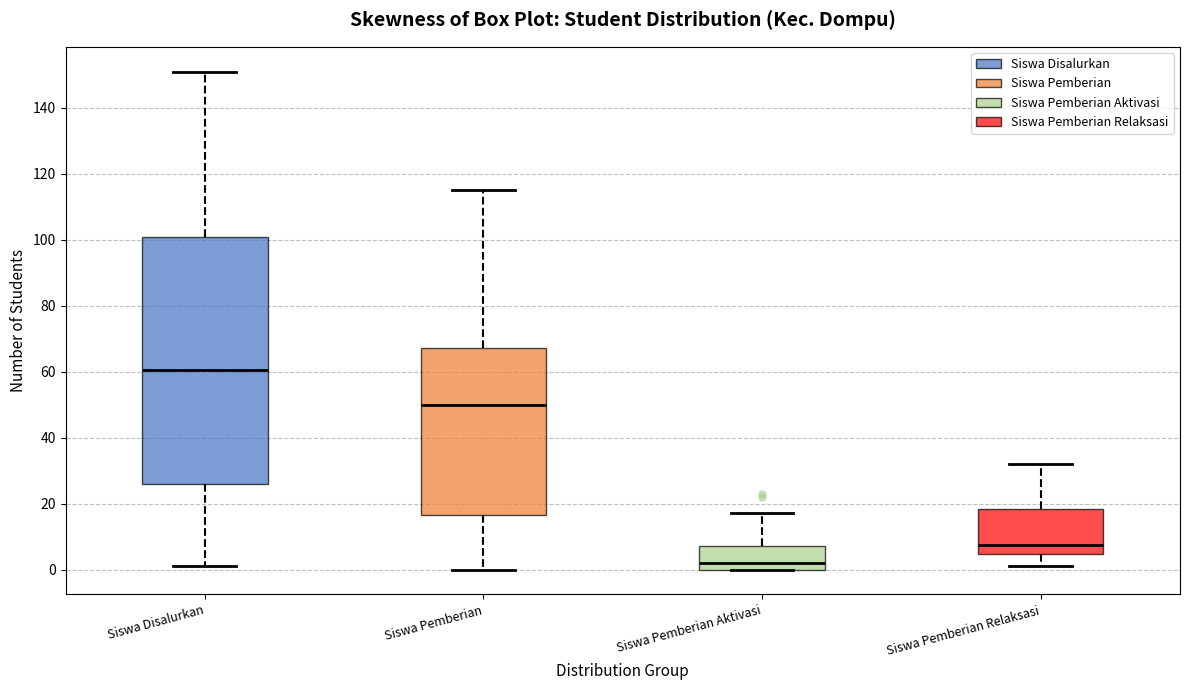

Which box is the tallest, from its lower edge to its upper edge?

Siswa Disalurkan